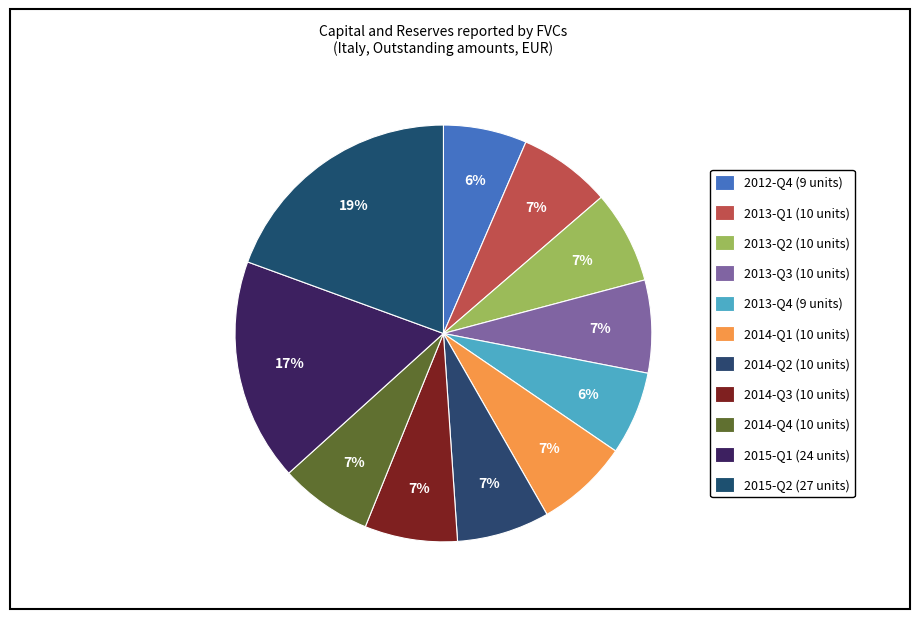

How many slices are in this pie chart?

11